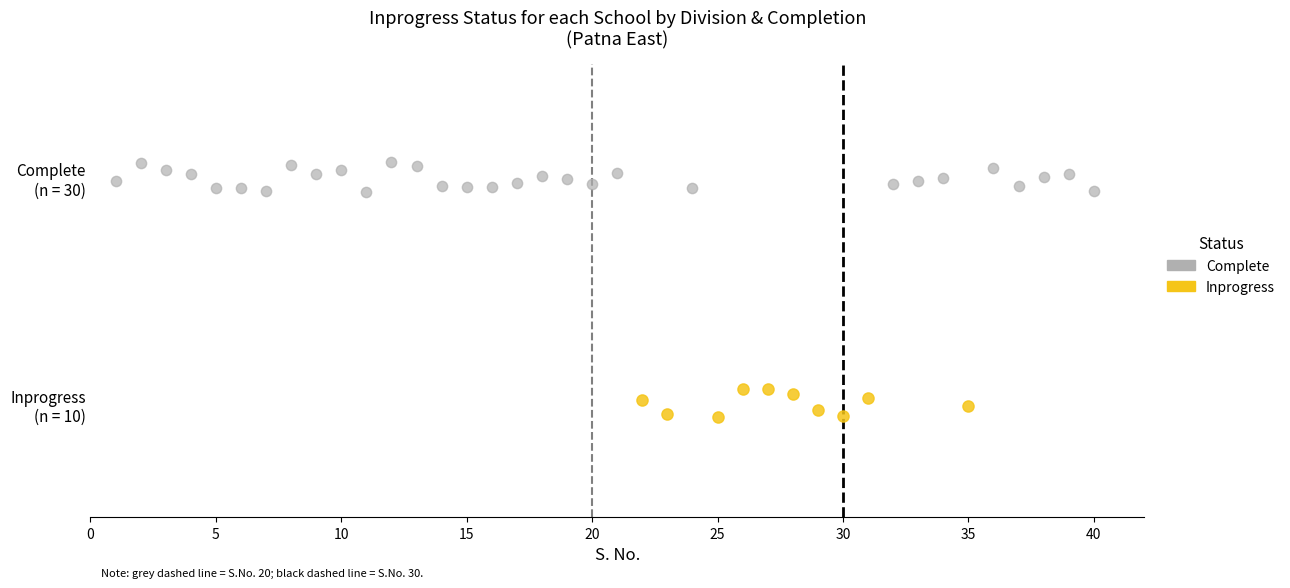

Which series contains the lowest Y value?

Inprogress